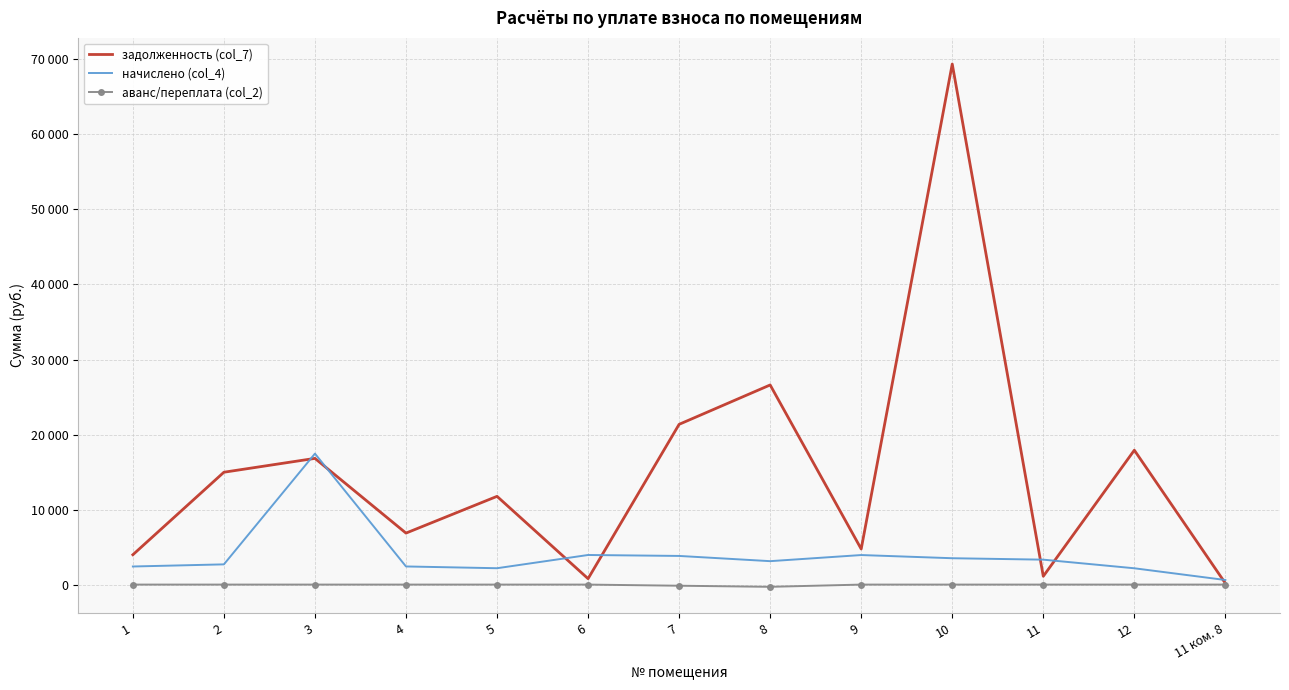

True or false: начислено (col_4) has more than 2 points higher than both neighbors.

True